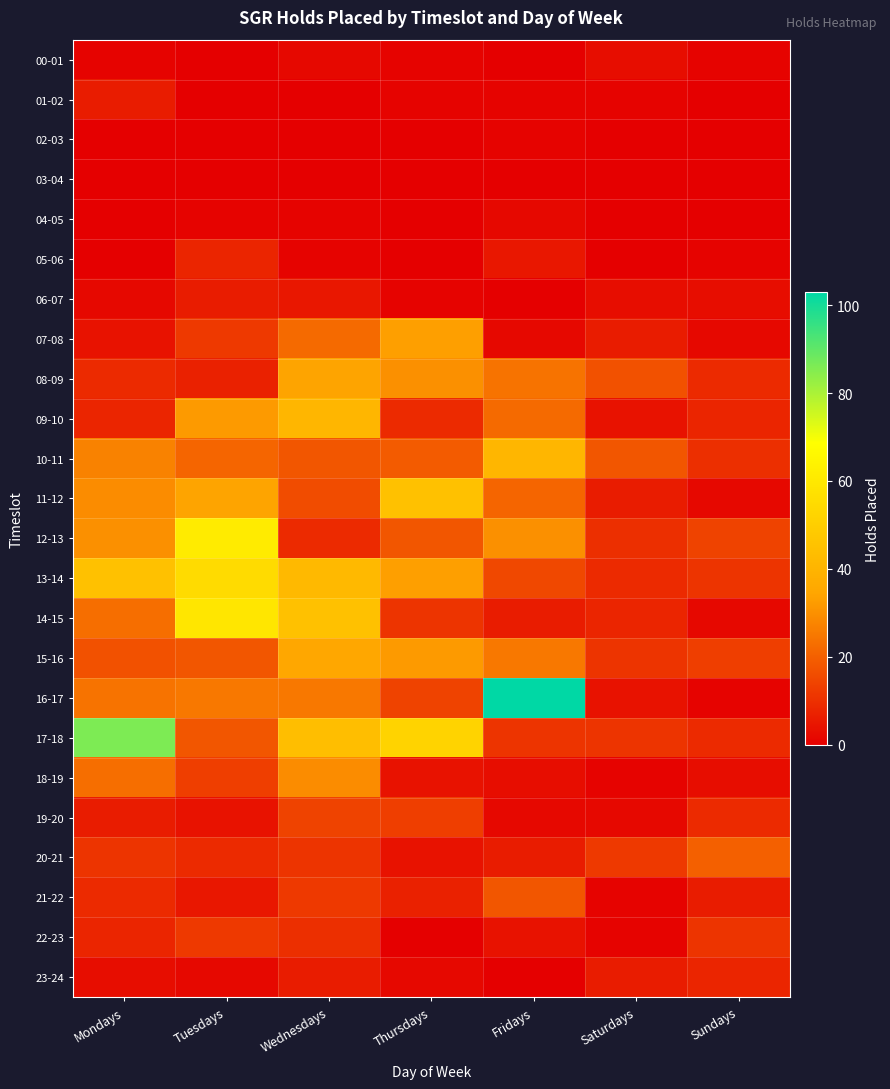

Which has a higher value, Saturdays or Tuesdays?

Saturdays